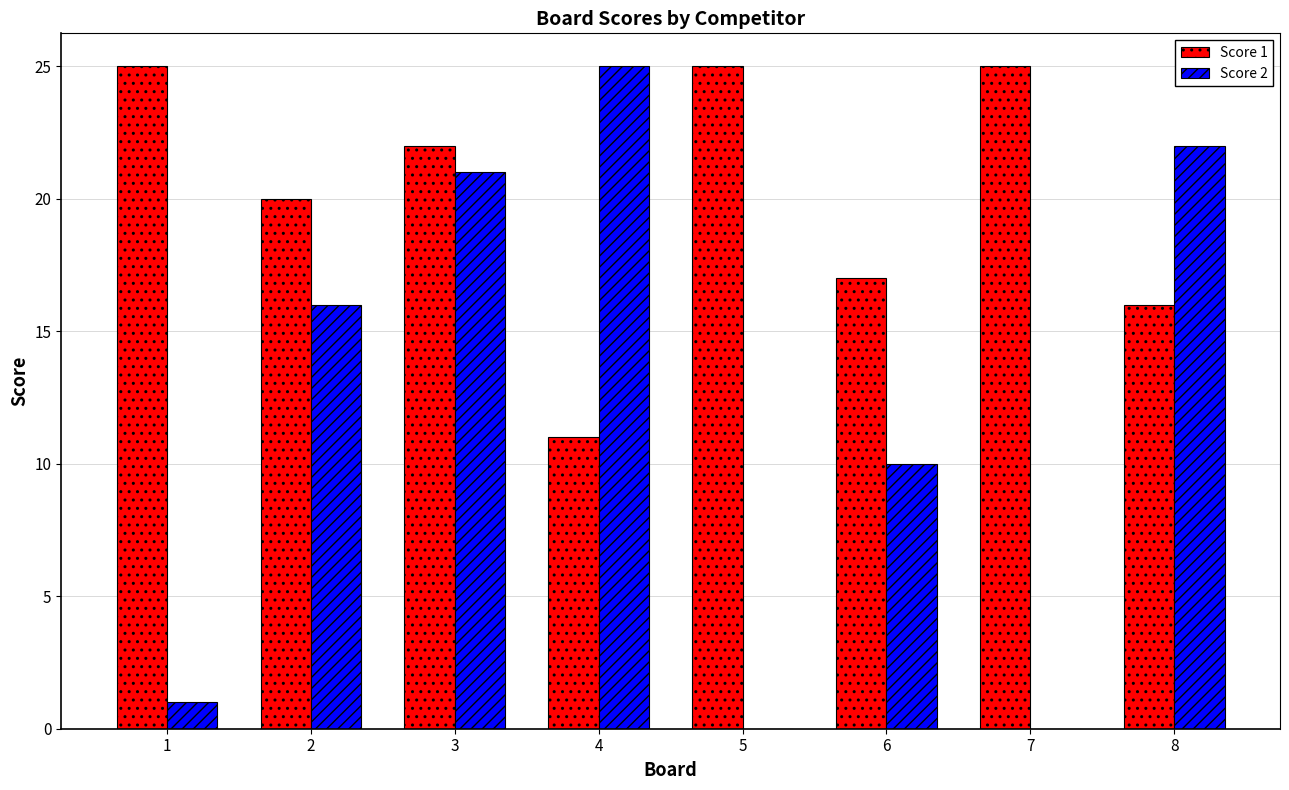

The Score 1 series shows 16 at 8. True or false?

True